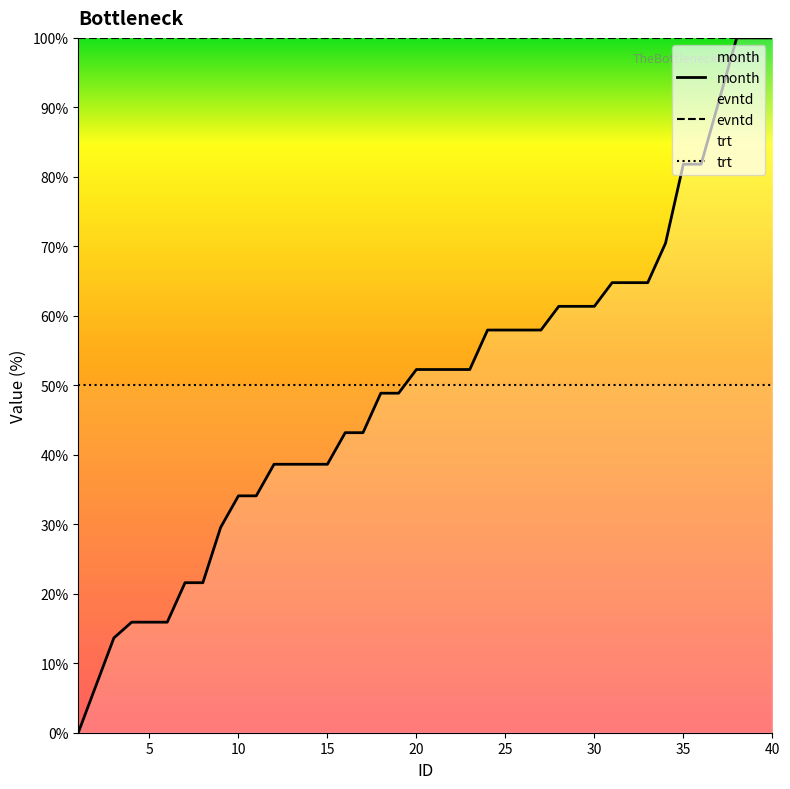

Which series has the largest range (max minus min)?

month